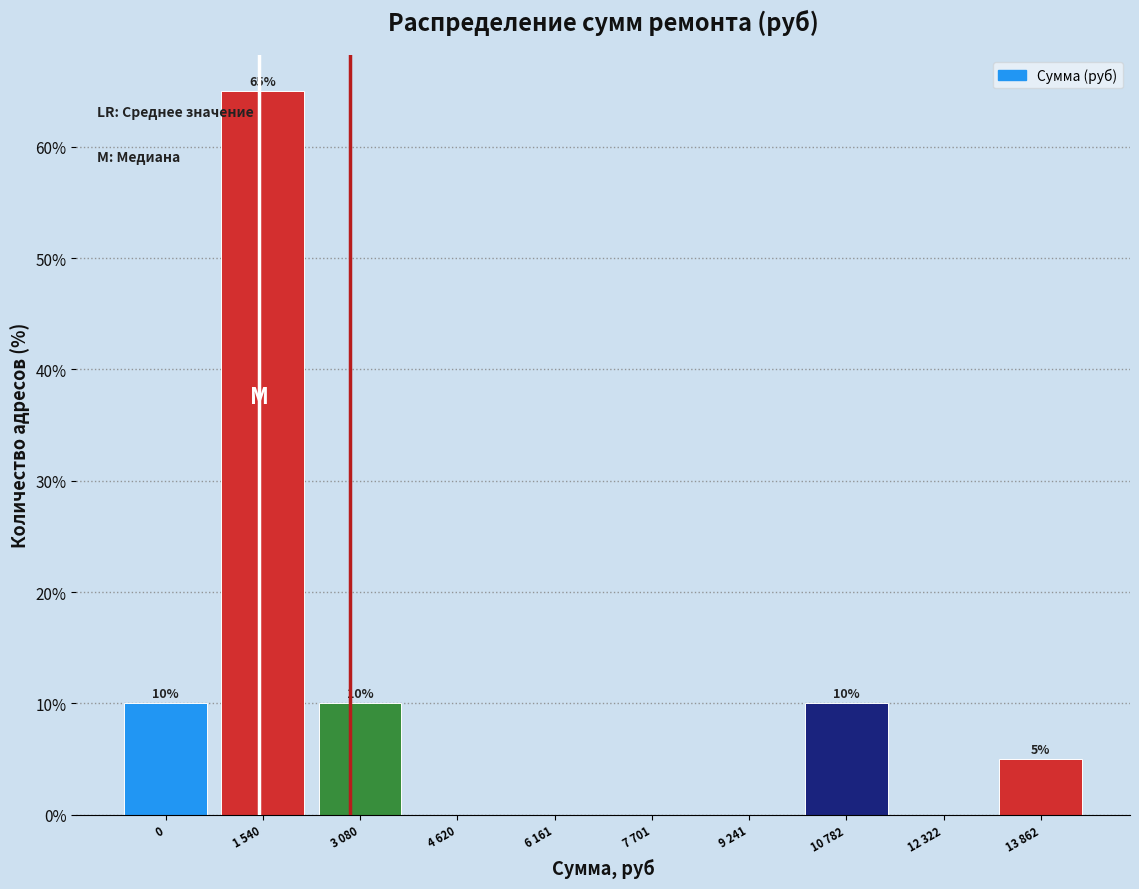

Reading left to right, transcribe all the data shown in this chart.

0=10	1 540=65	3 080=10	4 620=0	6 161=0	7 701=0	9 241=0	10 782=10	12 322=0	13 862=5